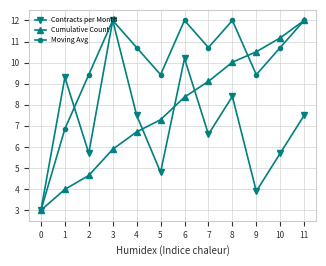

What is the greatest value displayed?

12.0